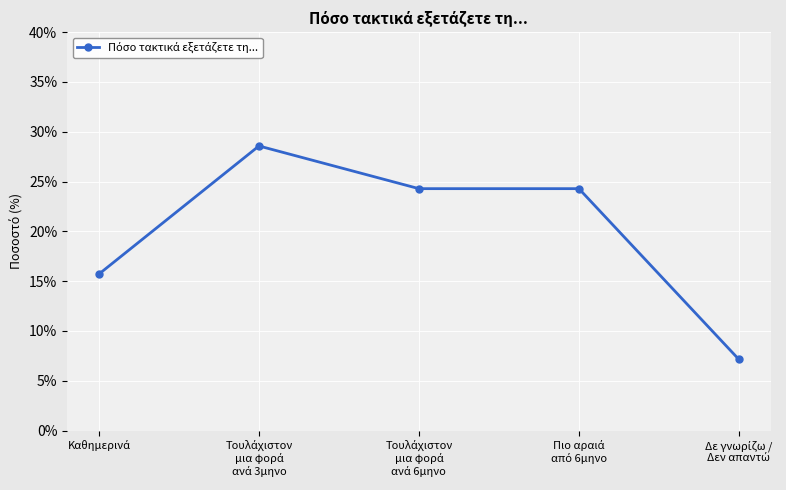

Rank the categories by value from lowest to highest.

Δε γνωρίζω /
Δεν απαντώ, Καθημερινά, Τουλάχιστον
μια φορά
ανά 6μηνο, Πιο αραιά
από 6μηνο, Τουλάχιστον
μια φορά
ανά 3μηνο